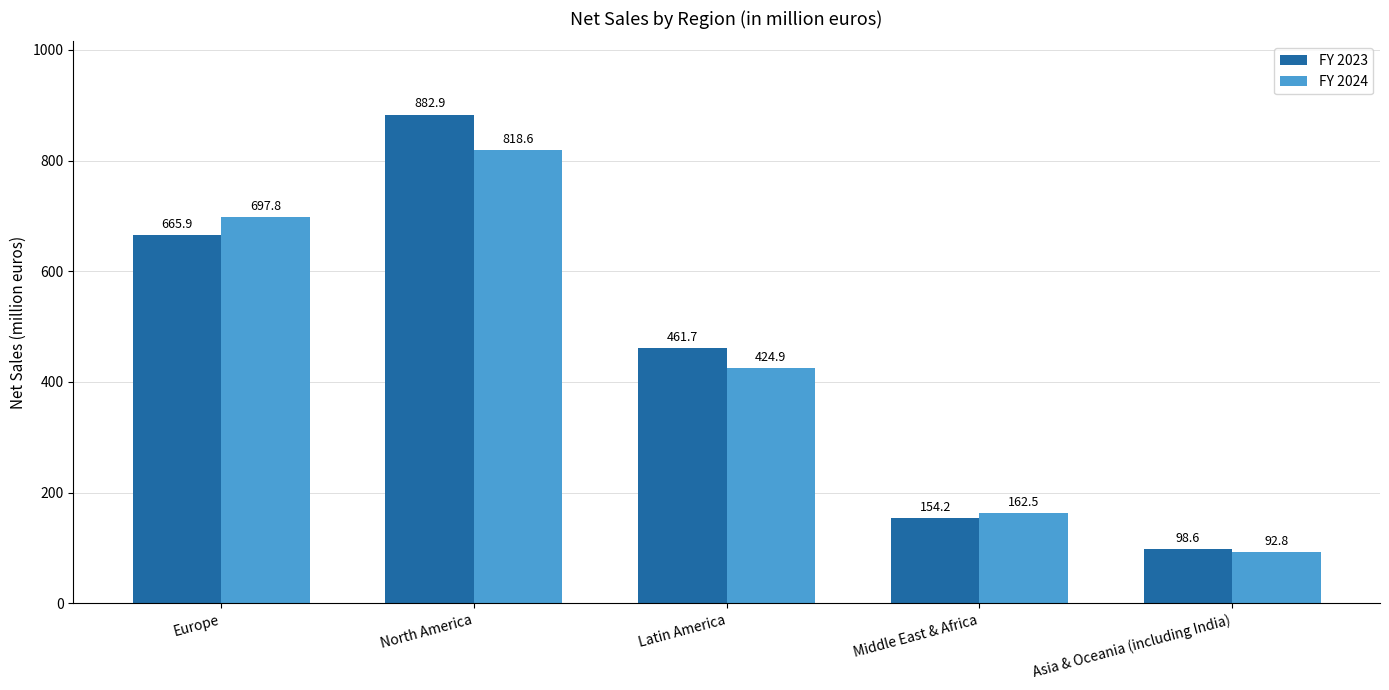

Count the number of categories in the chart.

5